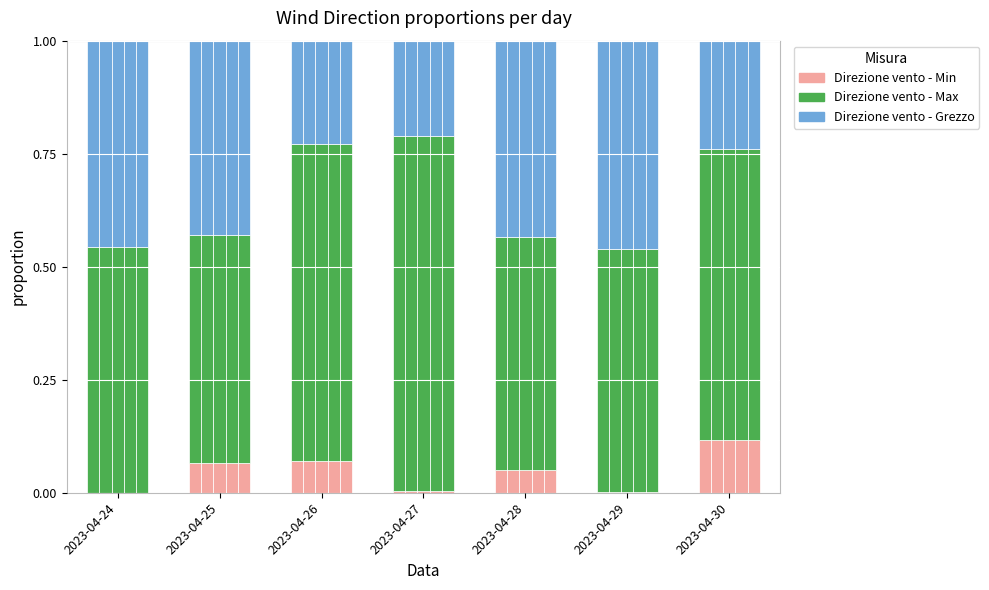

At which label does Direzione vento - Min reach its peak?

2023-04-30